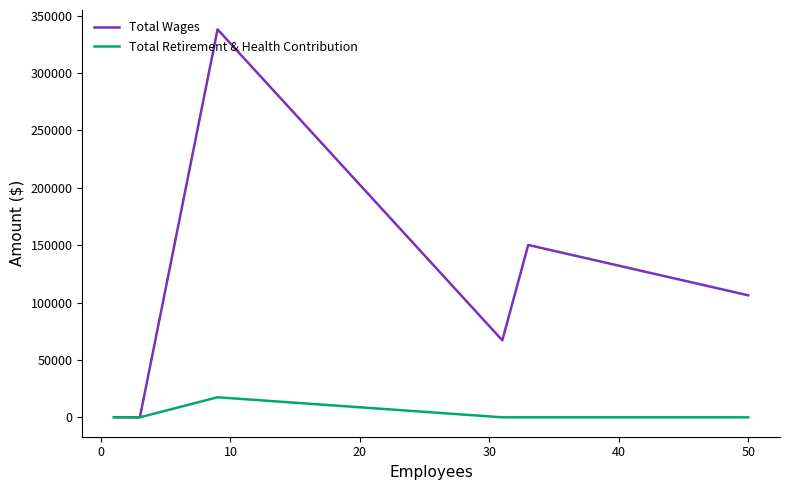

List the series in order of their overall mean, lowest first.

Total Retirement & Health Contribution, Total Wages